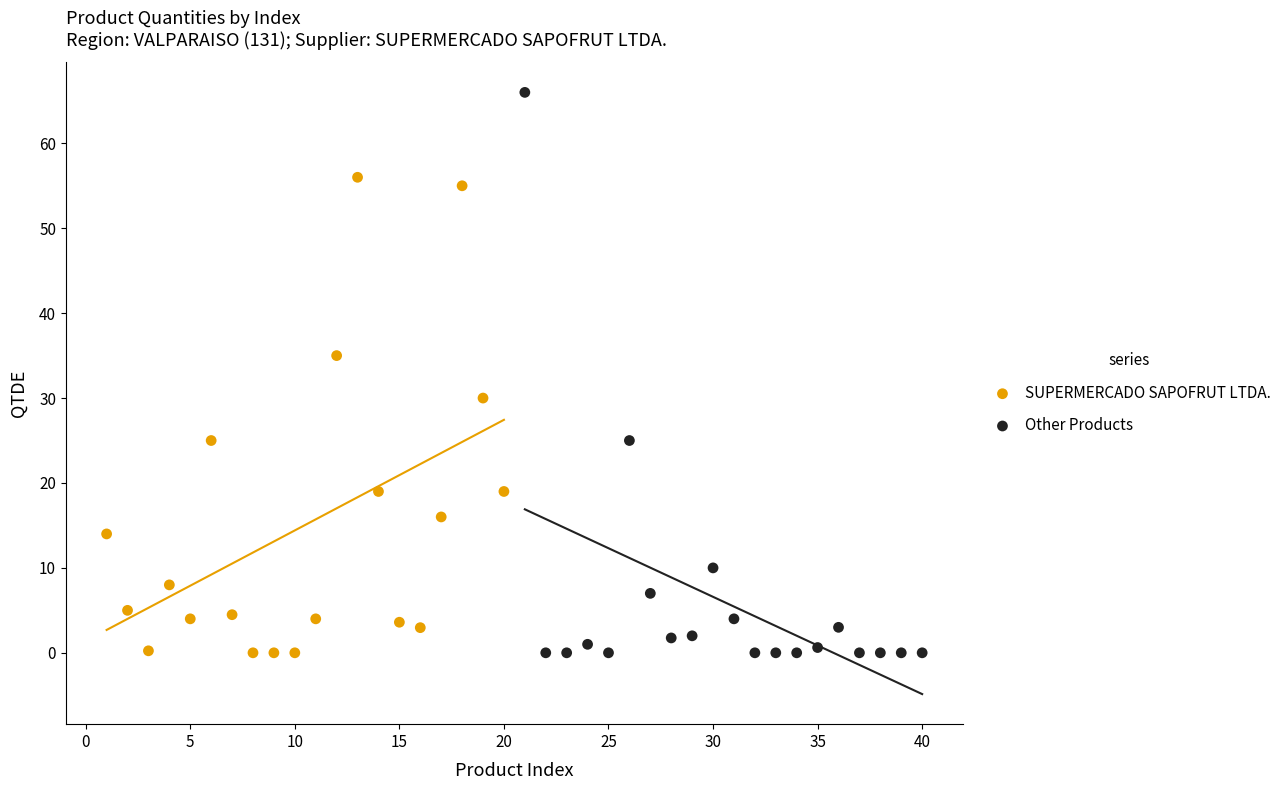

What are all the series names shown in the legend?

SUPERMERCADO SAPOFRUT LTDA., Other Products